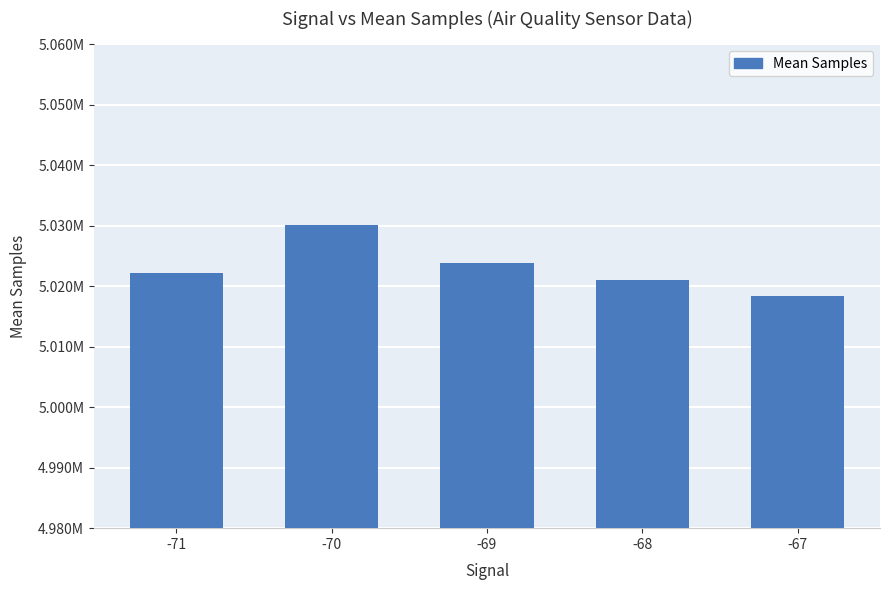

Does the chart contain any negative values?

No